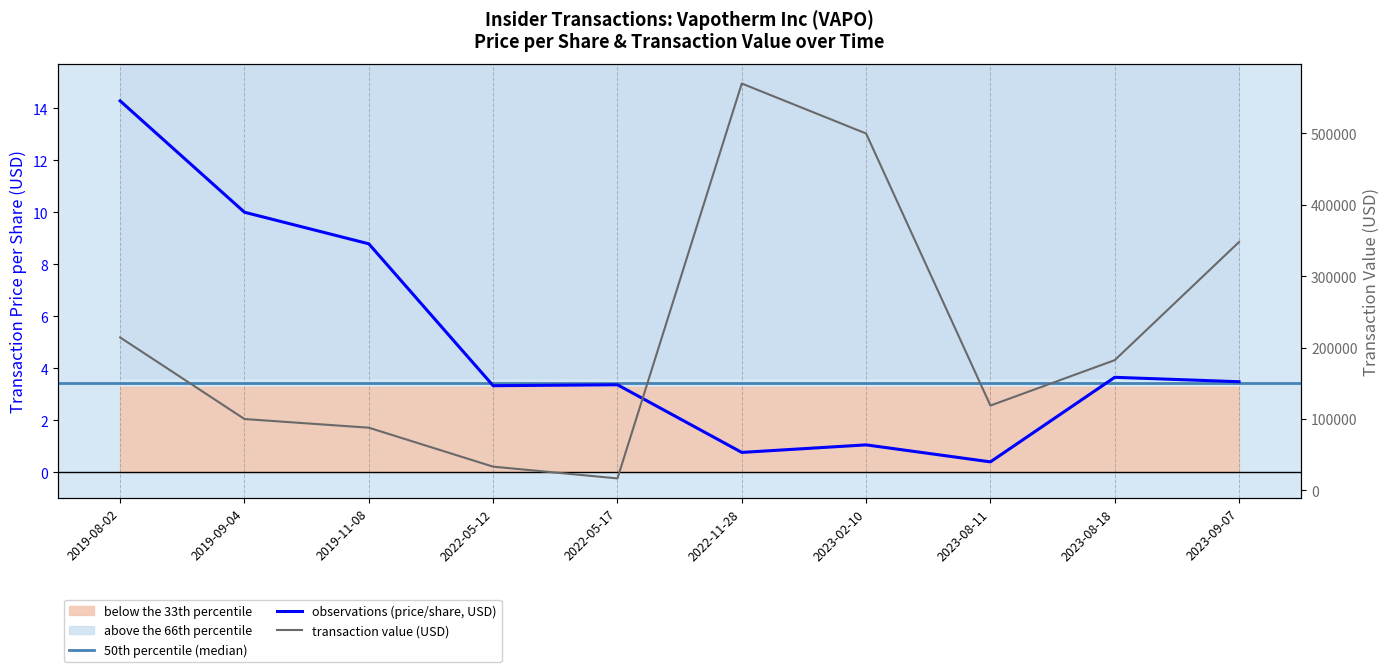

What is the difference between the transactionValue values at 2019-08-02 and 2023-08-11?

95404.0